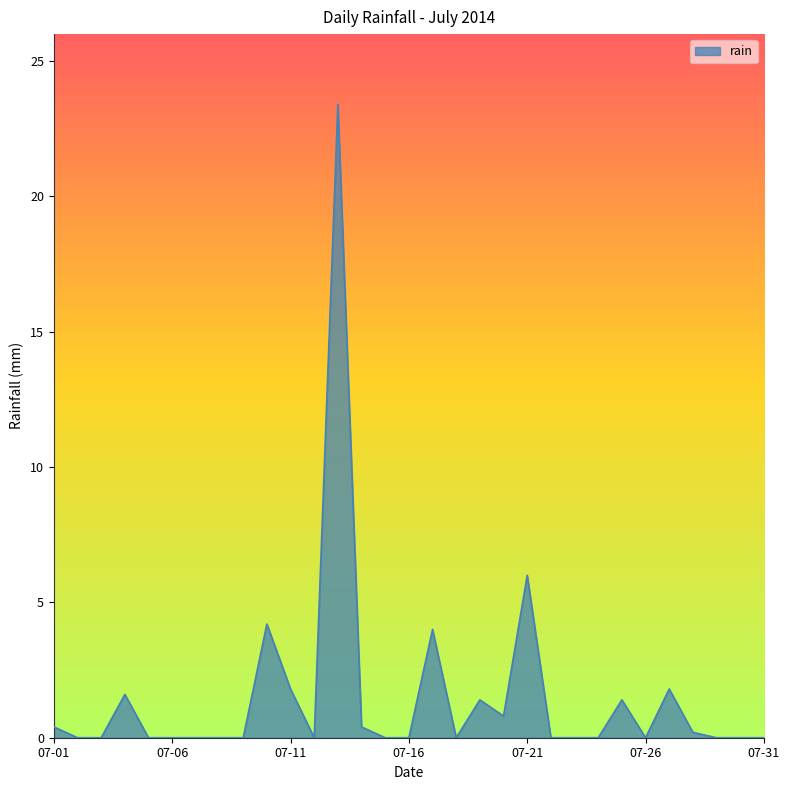

Reading left to right, what are all the values shown in this chart?

0.4	0.0	0.0	1.6	0.0	0.0	0.0	0.0	0.0	4.2	1.8	0.0	23.4	0.4	0.0	0.0	4.0	0.0	1.4	0.8	6.0	0.0	0.0	0.0	1.4	0.0	1.8	0.2	0.0	0.0	0.0